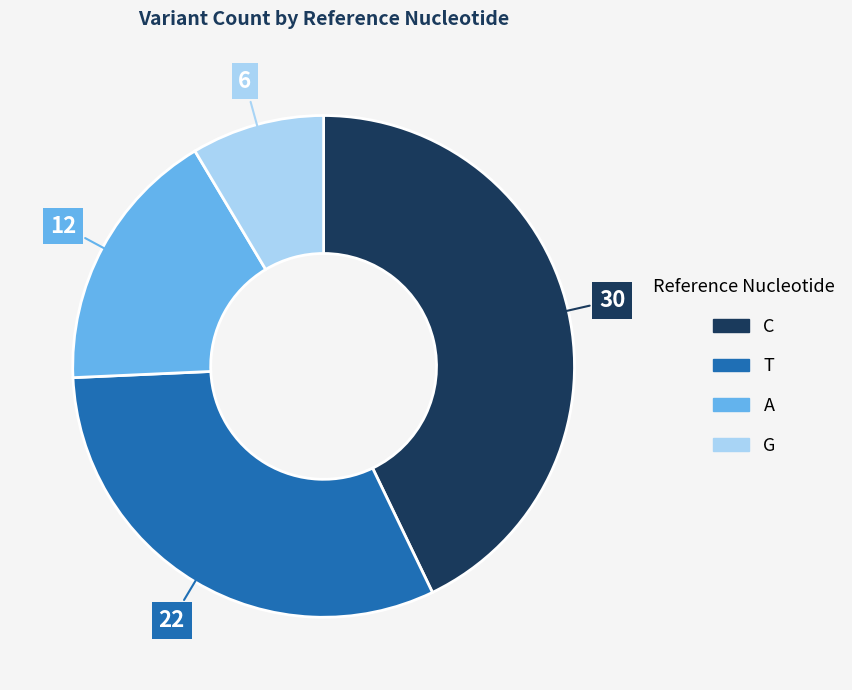

Does C represent more than half of the total?

No